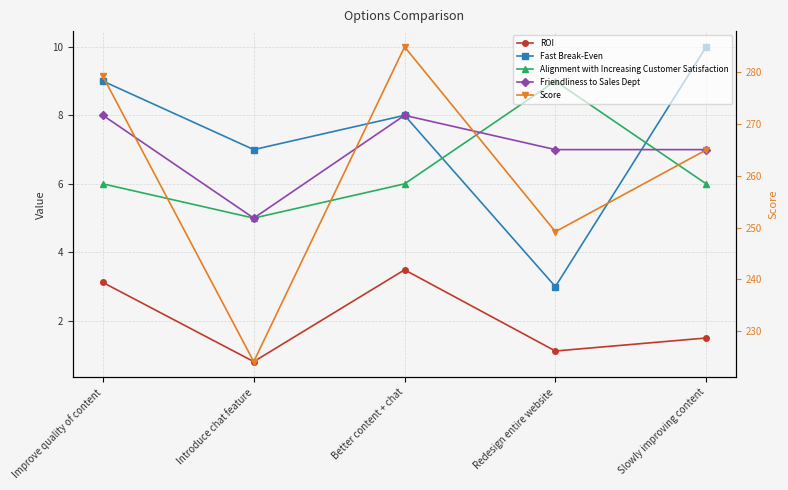

True or false: Fast Break-Even and ROI intersect in this chart.

False